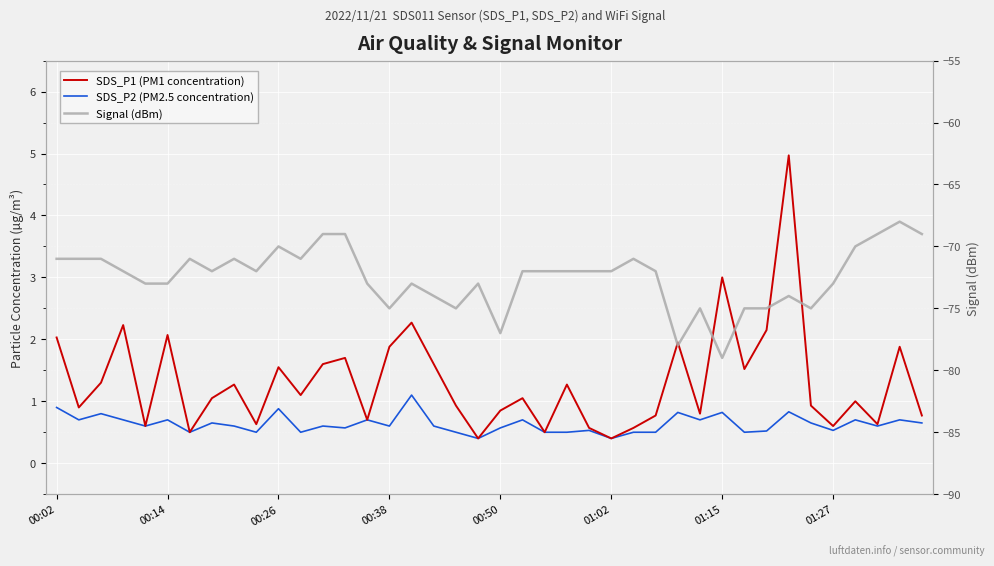

What is the difference between the Signal (dBm) values at 35 and 22?

1.0